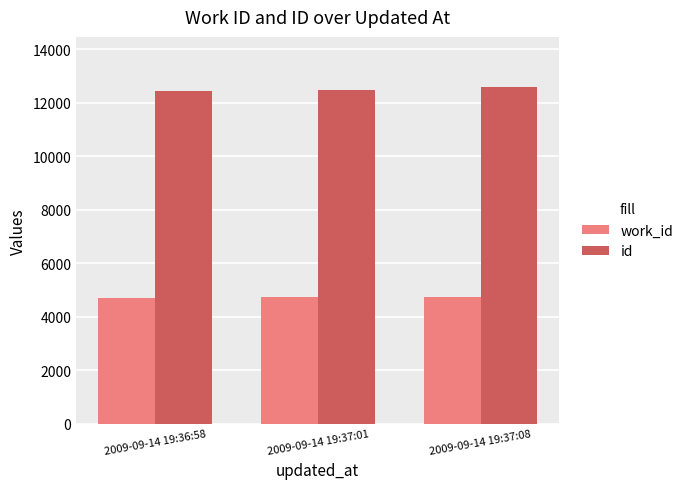

What is the maximum value shown in the chart?

12572